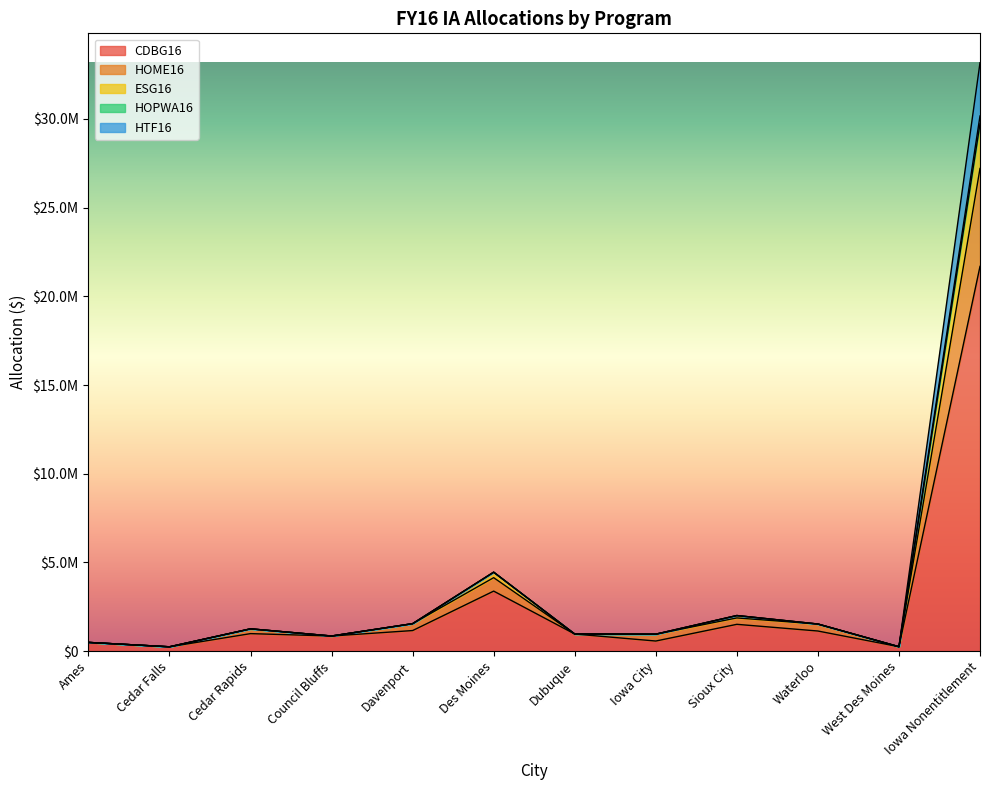

In HOPWA16, how many points are higher than both neighbors (excluding endpoints)?

3